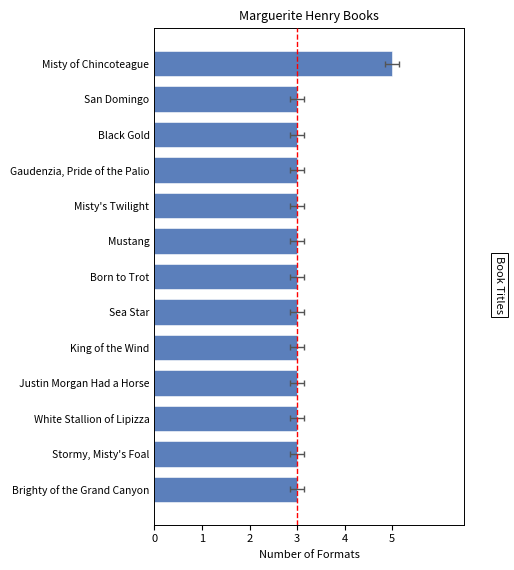

What is the minimum value shown in the chart?

3